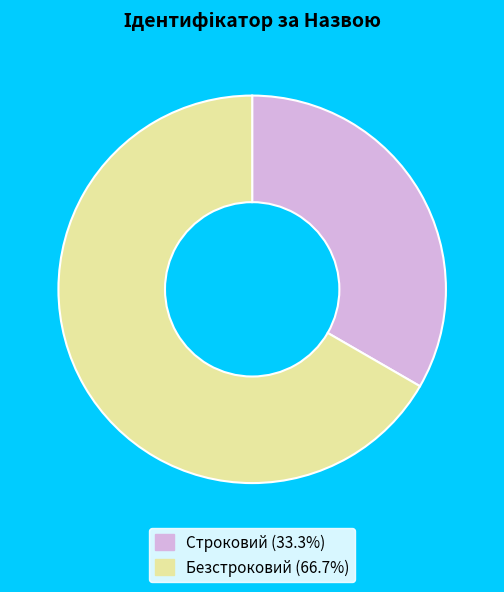

Rank the categories by value from lowest to highest.

Строковий, Безстроковий